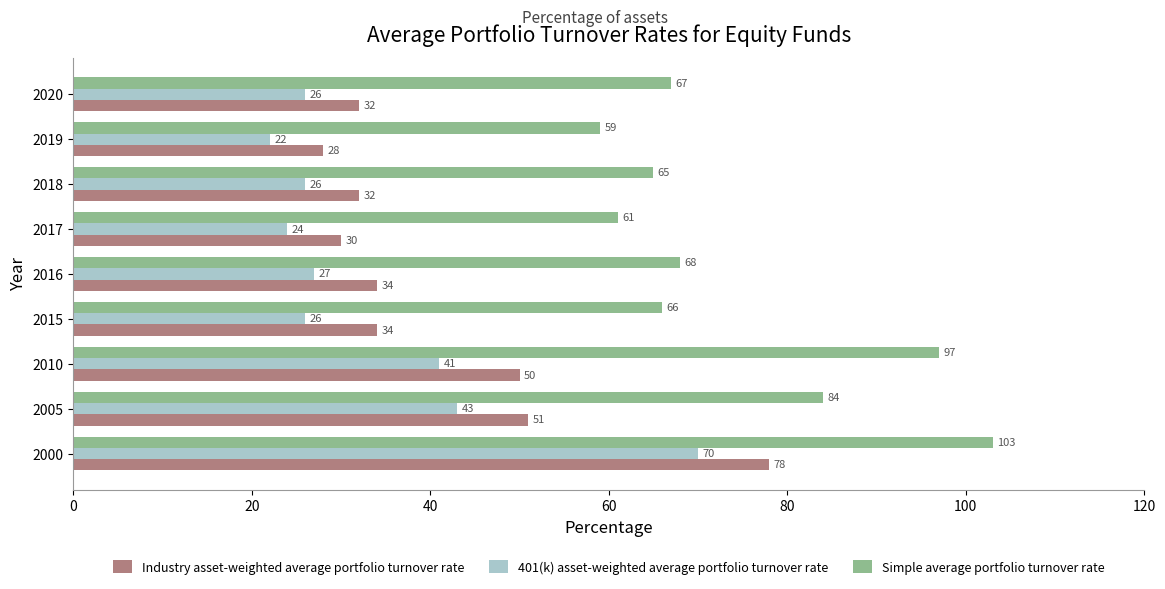

What is the highest value of the 401(k) asset-weighted average portfolio turnover rate series?

70